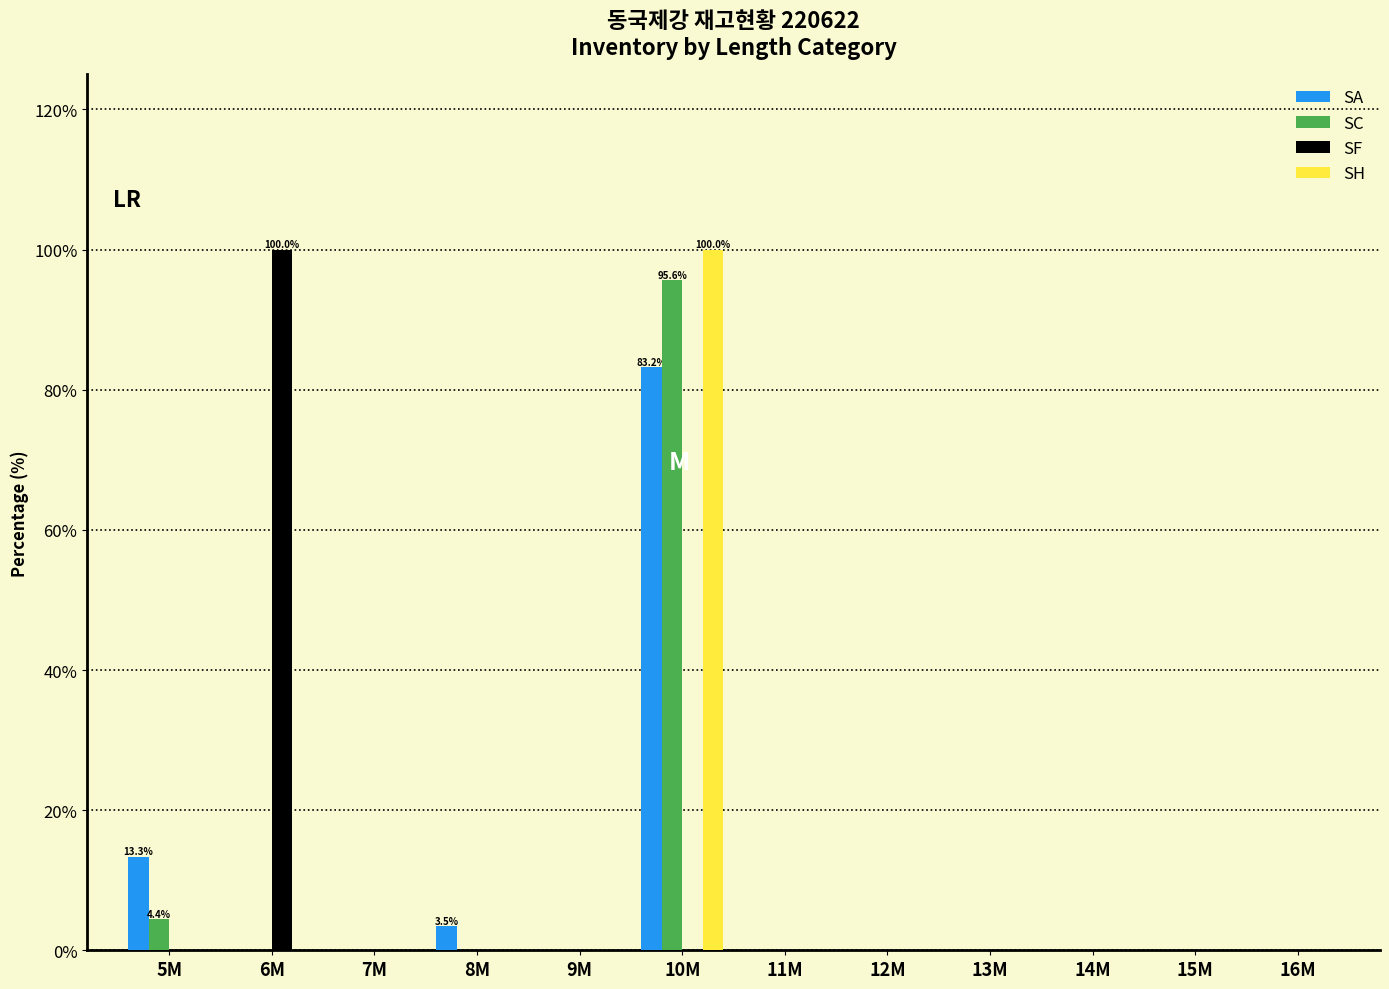

At which category is the sum across all series the highest?

10M